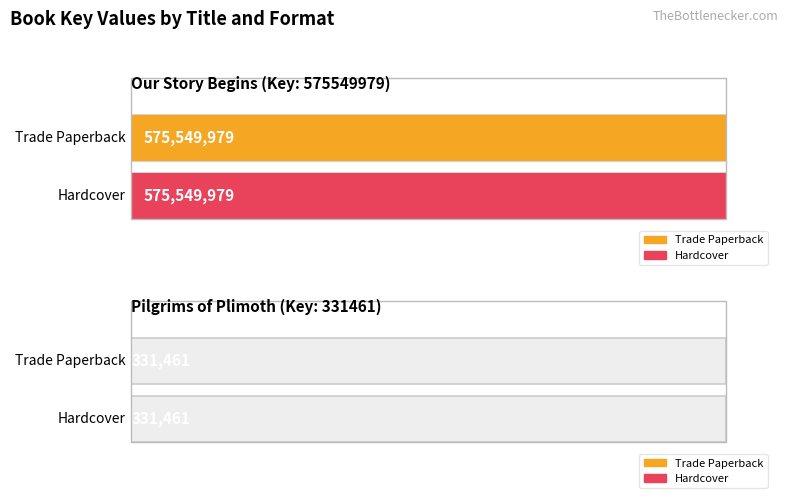

Reading left to right, extract all data points from this chart.

Our Story Begins: Our Story Begins=575549979	Pilgrims of Plimoth=575549979	2=575549979
Pilgrims of Plimoth: Our Story Begins=331461	Pilgrims of Plimoth=331461	2=331461